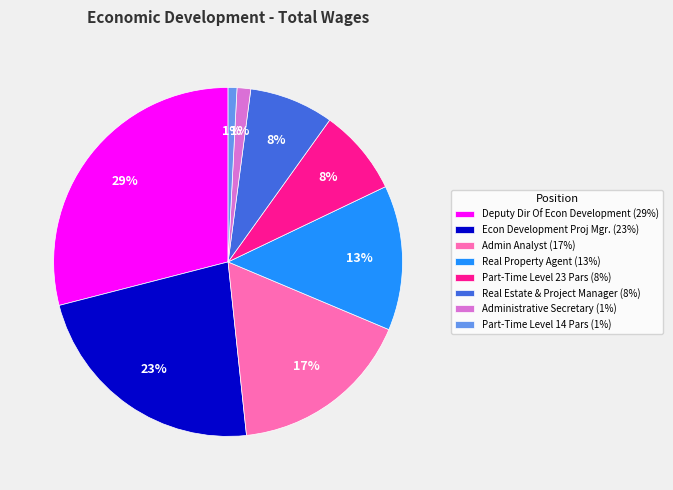

Is it true that Real Property Agent is 21% of the pie?

False